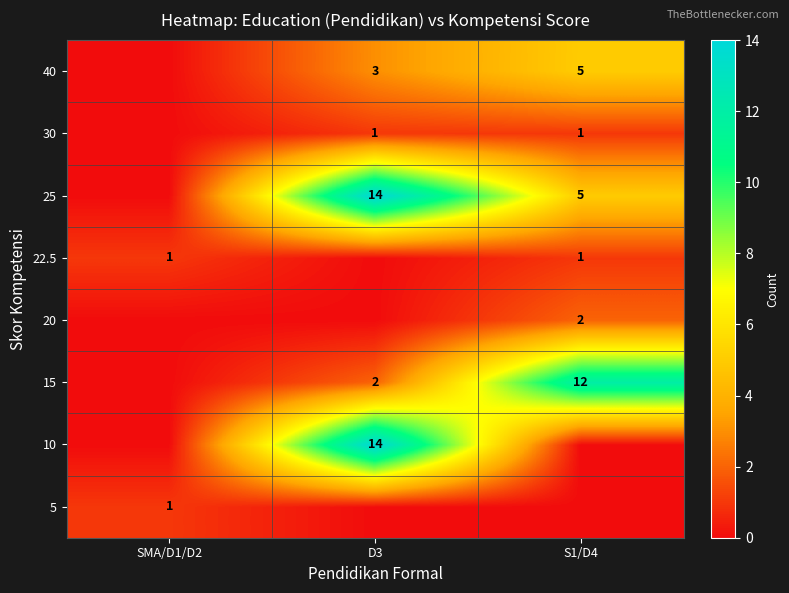

Is it true that 30 equals 1 at S1/D4?

True